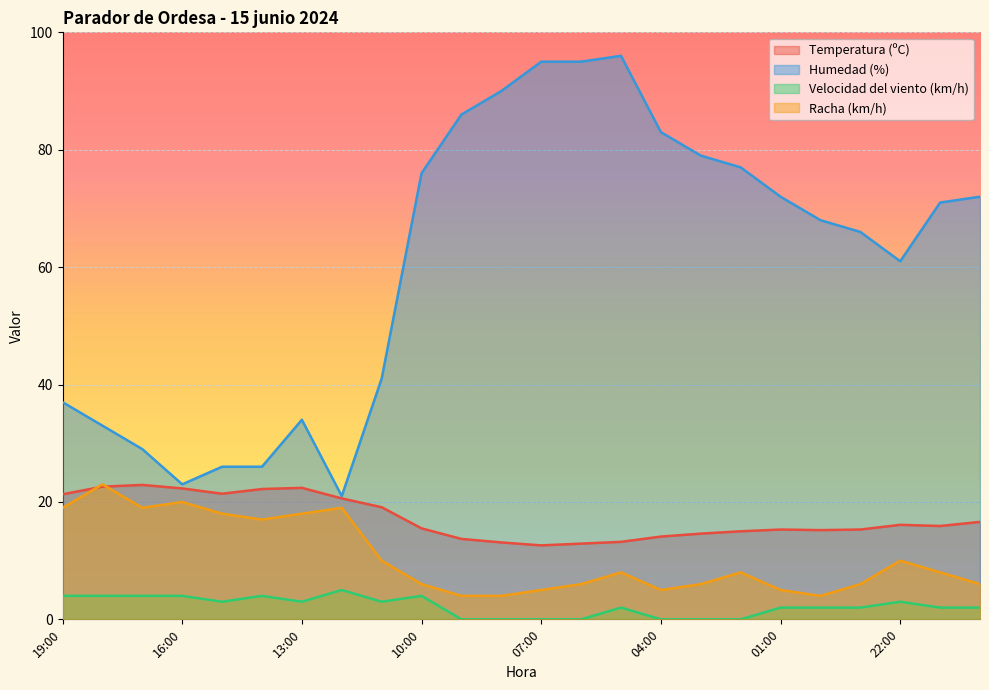

What is the total value across all series at 22:00?

90.1